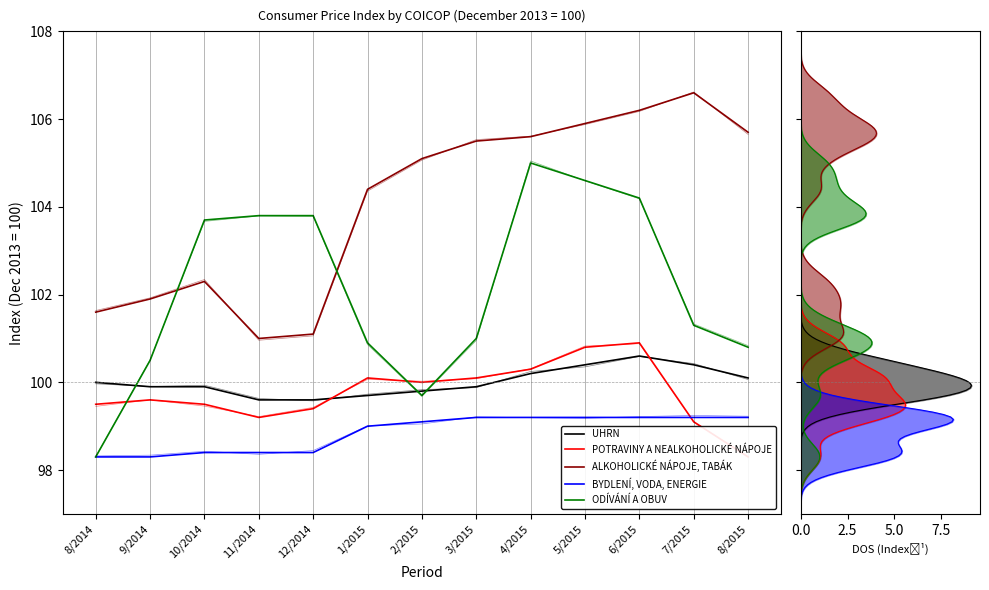

At which category is the sum across all series the highest?

6/2015